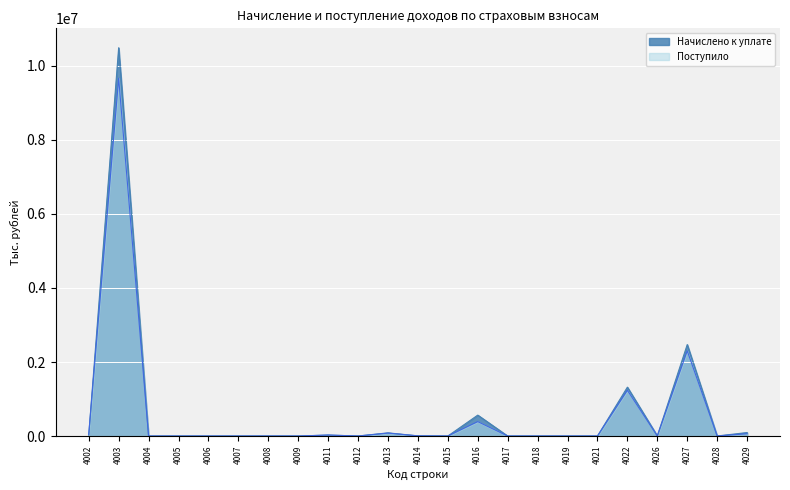

Which series has the widest spread of values?

Начислено к уплате